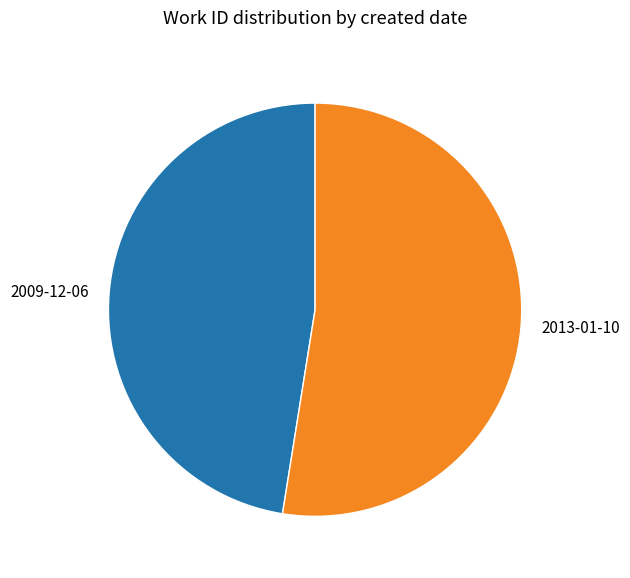

Rank the categories by value from lowest to highest.

2009-12-06, 2013-01-10